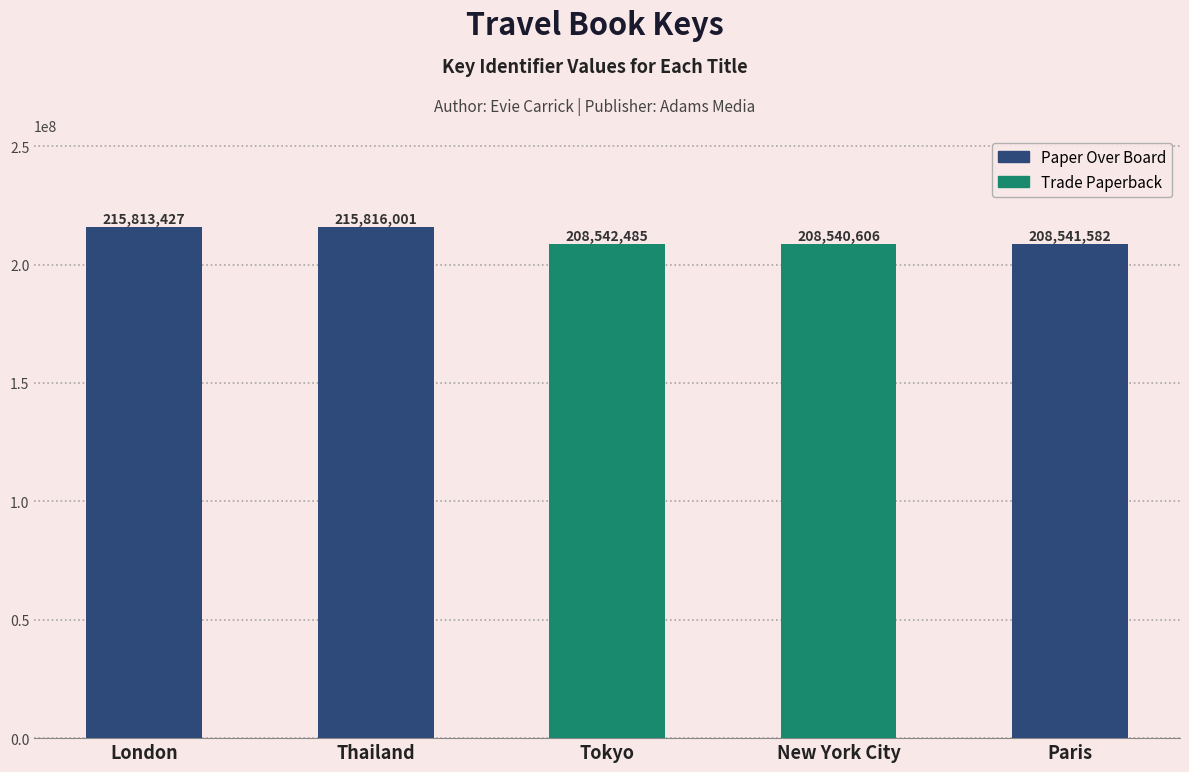

What is the difference between the maximum and minimum values?

7275395